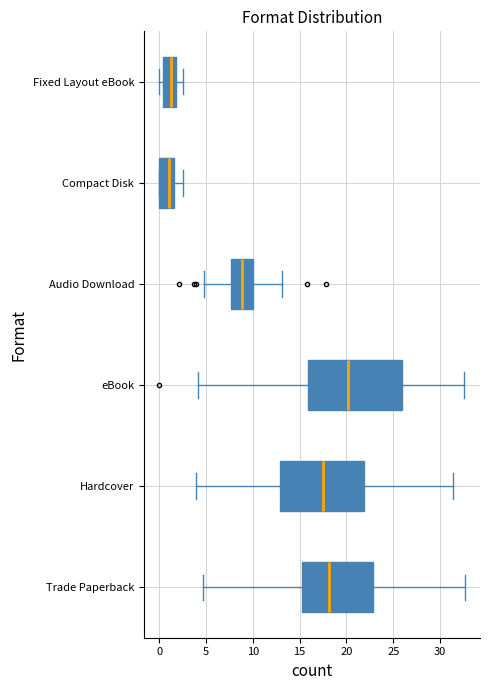

True or false: Hardcover has a value of 11 at 1.

True